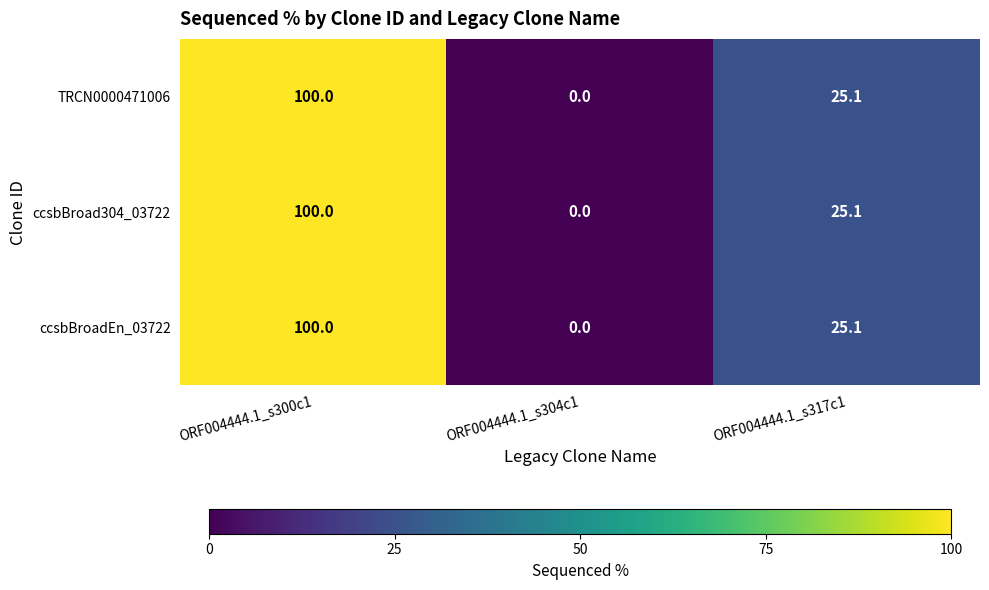

Reading left to right, what are all the values shown in this chart?

TRCN0000471006: ORF004444.1_s300c1=100.0	ORF004444.1_s304c1=0.0	ORF004444.1_s317c1=25.1
ccsbBroad304_03722: ORF004444.1_s300c1=100.0	ORF004444.1_s304c1=0.0	ORF004444.1_s317c1=25.1
ccsbBroadEn_03722: ORF004444.1_s300c1=100.0	ORF004444.1_s304c1=0.0	ORF004444.1_s317c1=25.1